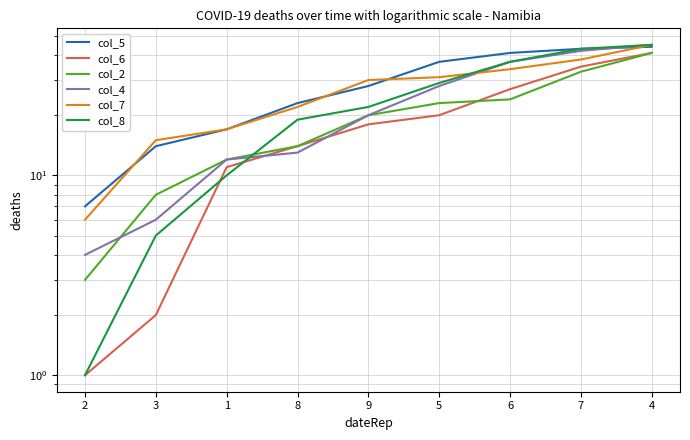

What are all the series names shown in the legend?

col_5, col_6, col_2, col_4, col_7, col_8